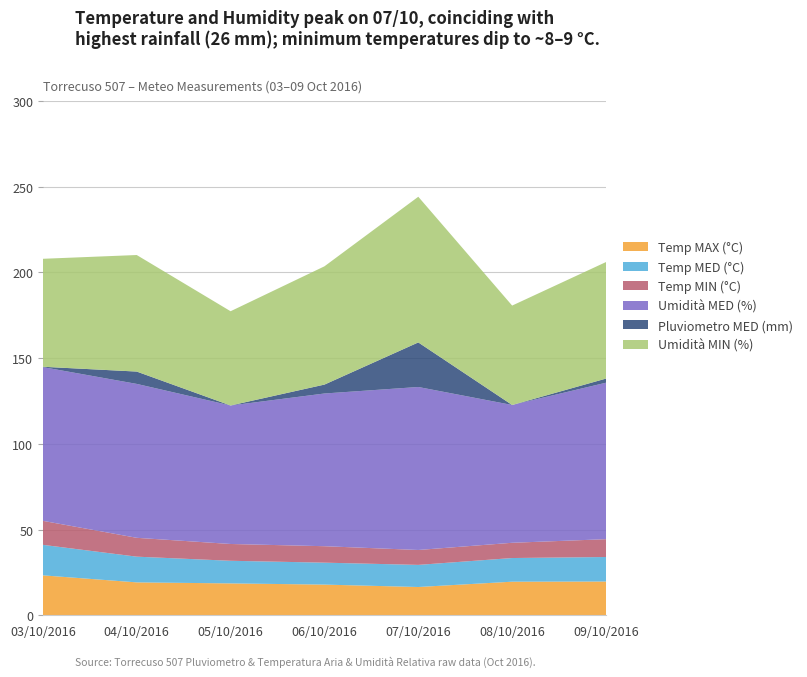

Reading left to right, what are all the values shown in this chart?

Temp MAX (°C): 23.3	19.2	18.6	17.9	16.5	19.6	19.7
Temp MED (°C): 17.8	15.0	13.2	12.8	12.9	13.8	14.3
Temp MIN (°C): 14.0	11.0	9.8	9.6	8.7	8.9	10.4
Umidità MED (%): 89.7	89.8	80.8	89.1	95.1	80.4	91.3
Pluviometro MED (mm): 0.2	7.2	0.0	5.2	26.0	0.0	2.4
Umidità MIN (%): 63.0	68.0	55.0	69.0	85.0	58.0	68.0